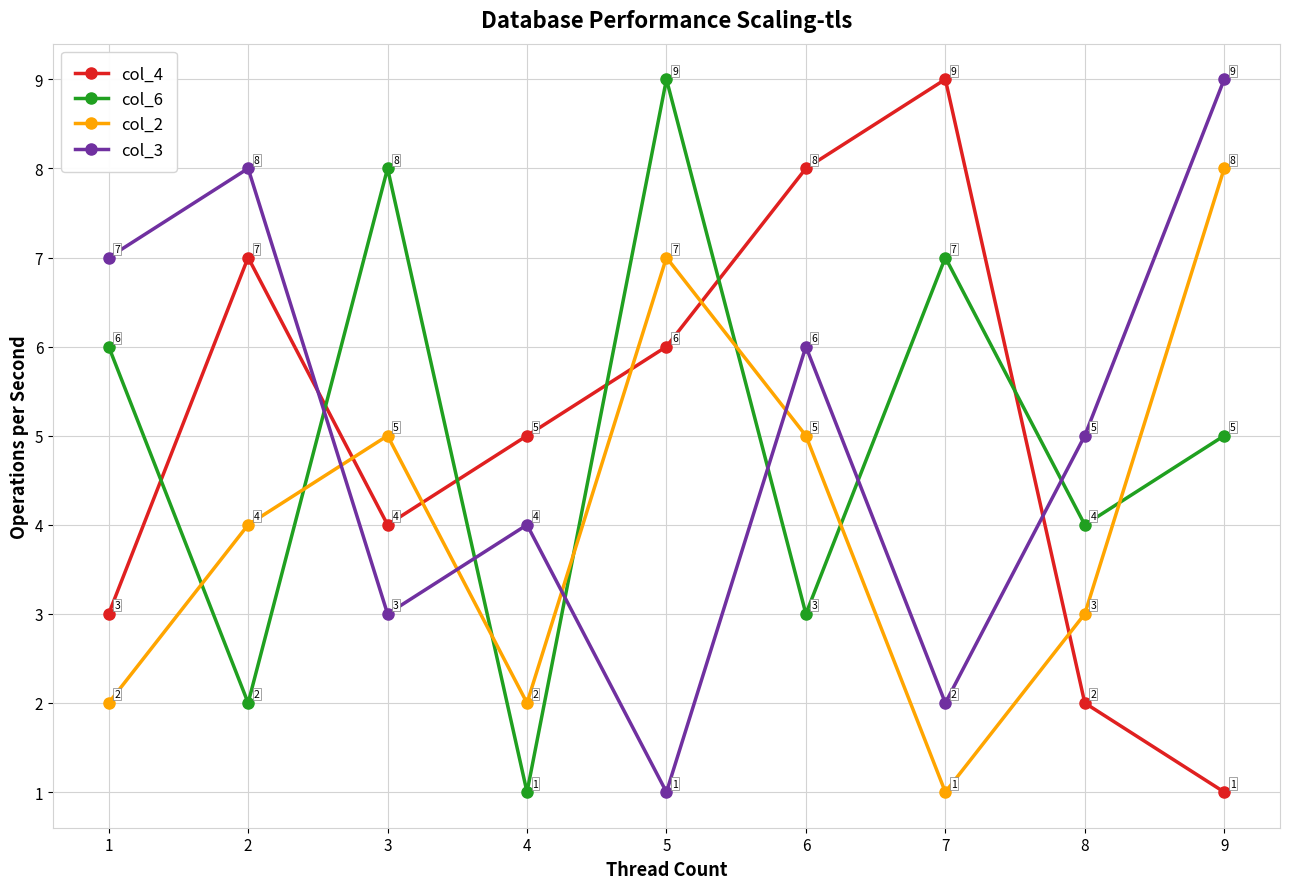

What are all the series names shown in the legend?

col_4, col_6, col_2, col_3